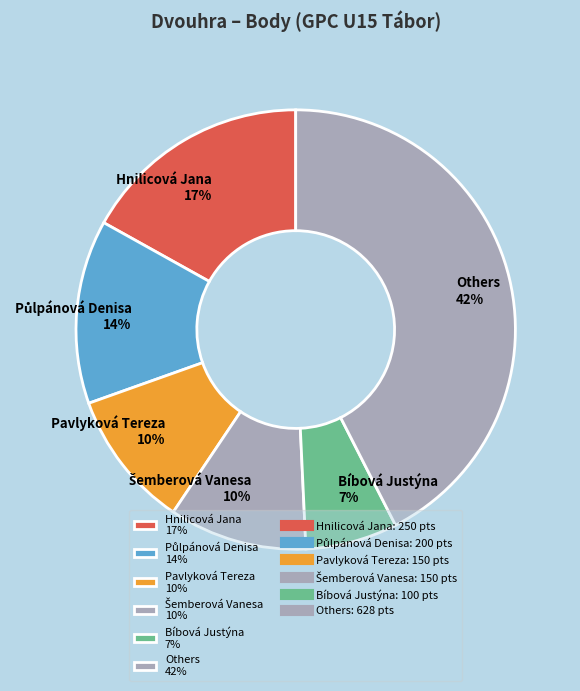

The Bíbová Justýna 7% slice represents 7% of the pie. True or false?

True